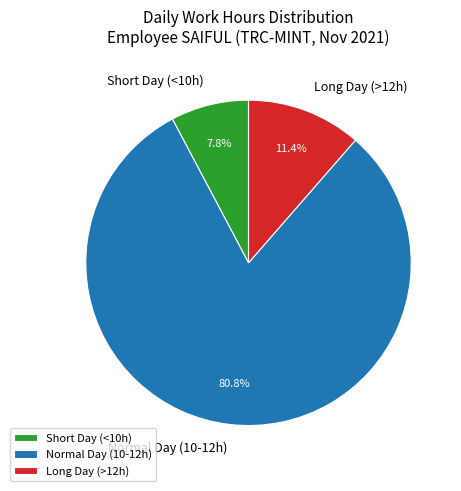

Is there any slice that represents more than half of the pie?

Yes